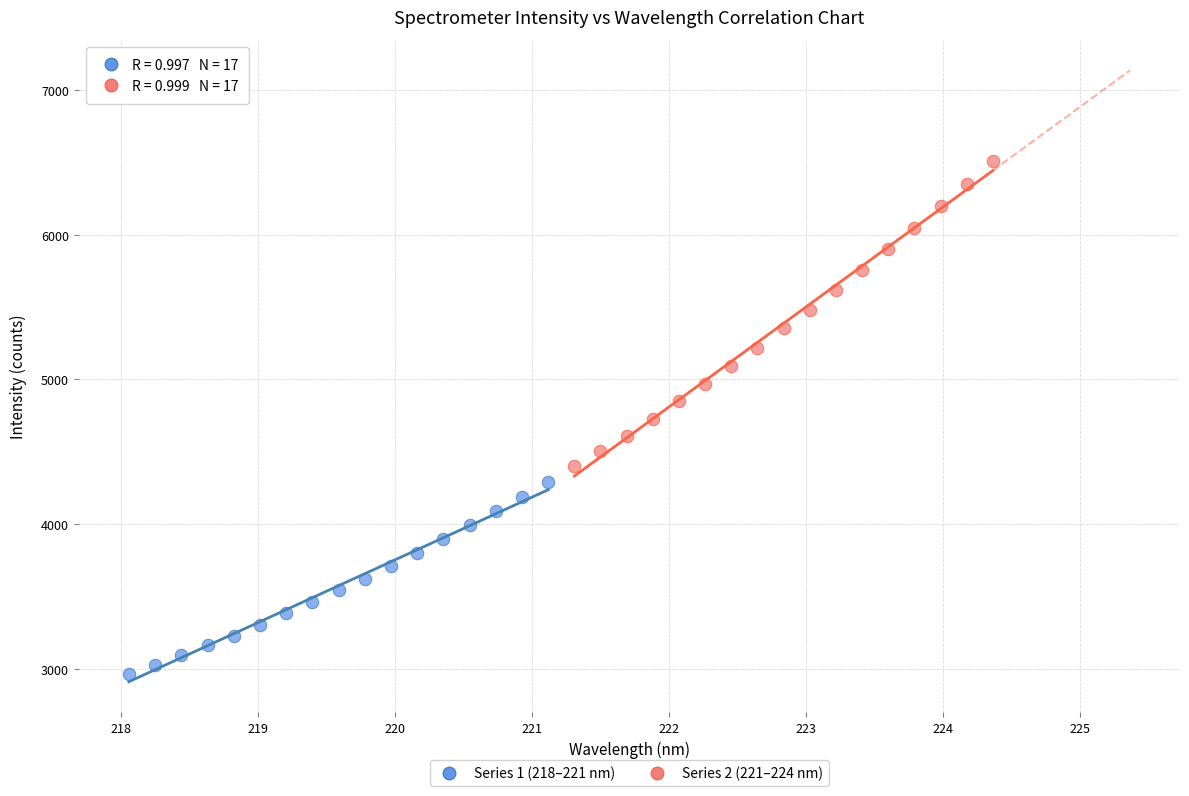

What are all the series names shown in the legend?

Series 1 (218–221 nm), Series 2 (221–224 nm)